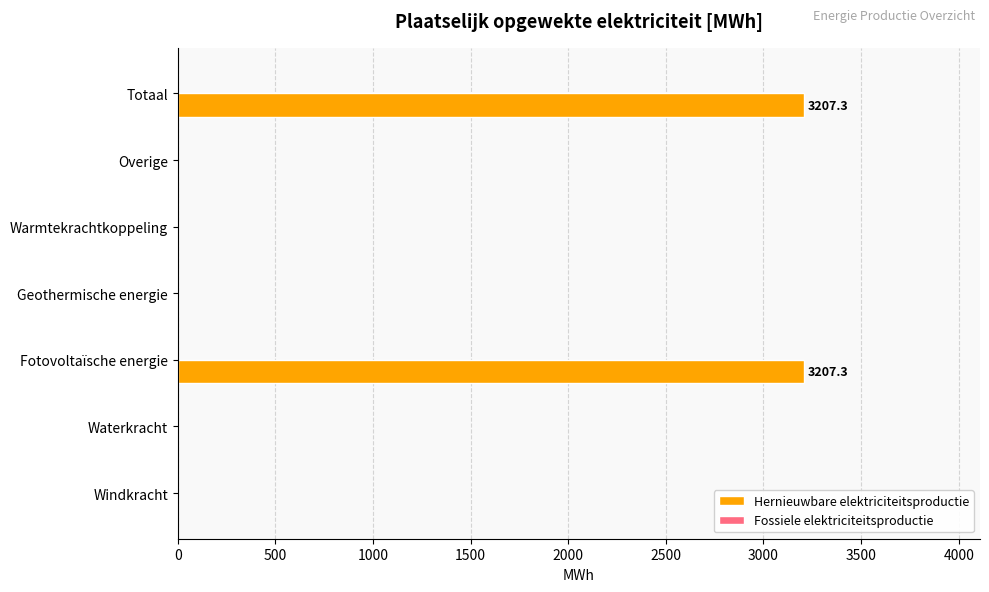

What is the sum of the values at Overige and Totaal?

3207.3